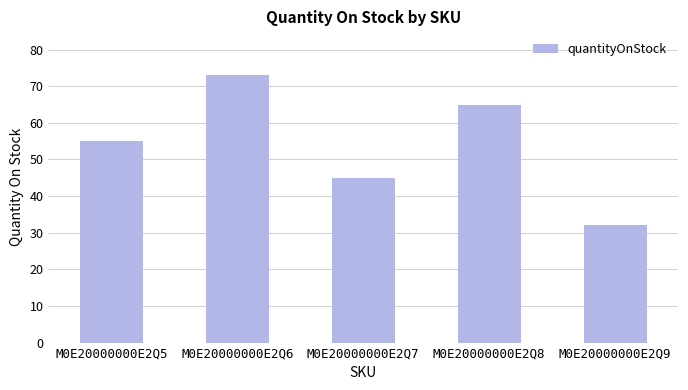

Are the bars grouped side by side (vs. stacked)?

No